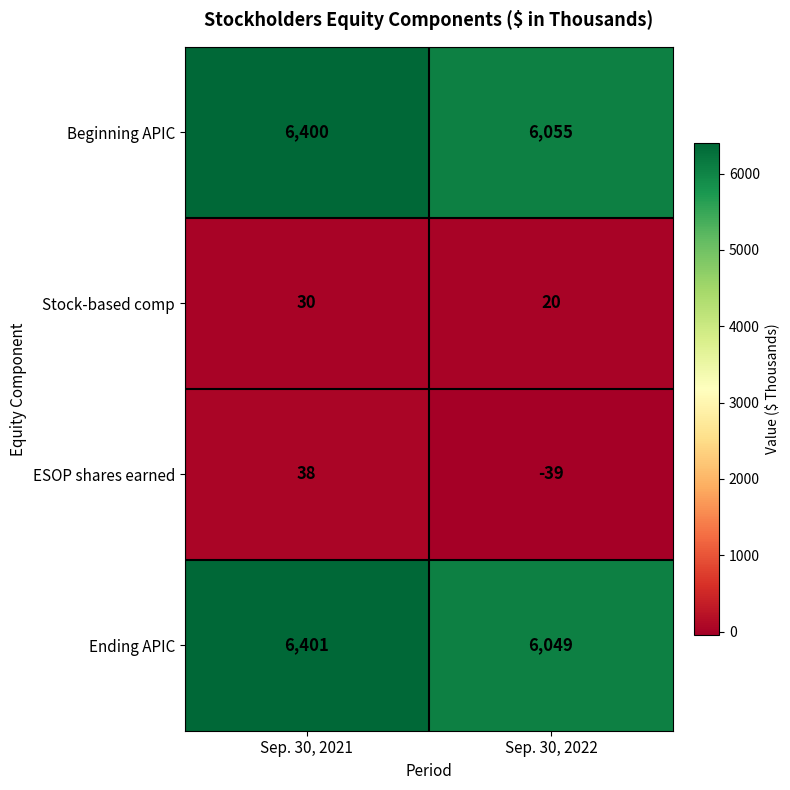

Reading left to right, list all the values displayed in this chart.

Beginning APIC: Sep. 30, 2021=6400	Sep. 30, 2022=6055
Stock-based comp: Sep. 30, 2021=30	Sep. 30, 2022=20
ESOP shares earned: Sep. 30, 2021=38	Sep. 30, 2022=-39
Ending APIC: Sep. 30, 2021=6401	Sep. 30, 2022=6049